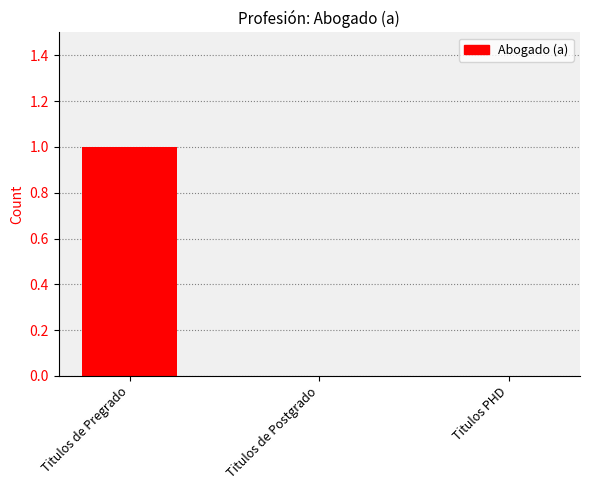

Reading right to left, what are all the values shown in this chart?

Titulos PHD=0	Titulos de Postgrado=0	Titulos de Pregrado=1